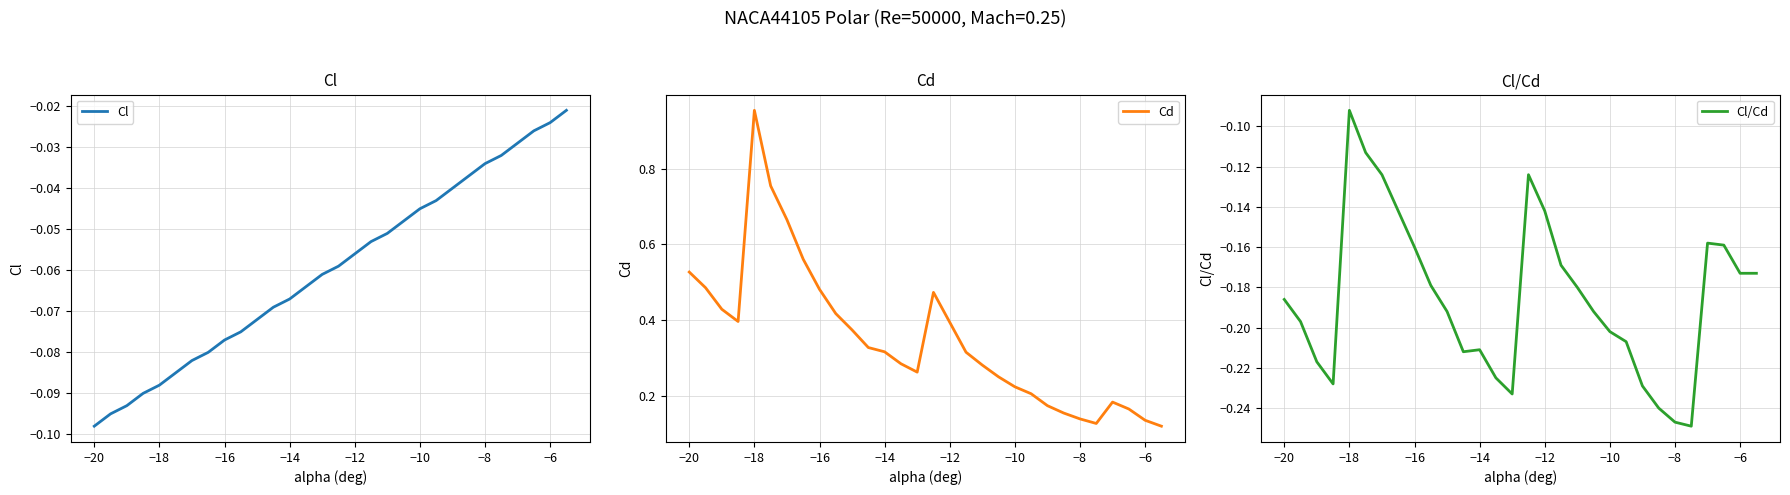

At which label is Cl/Cd closest to 0?

−18